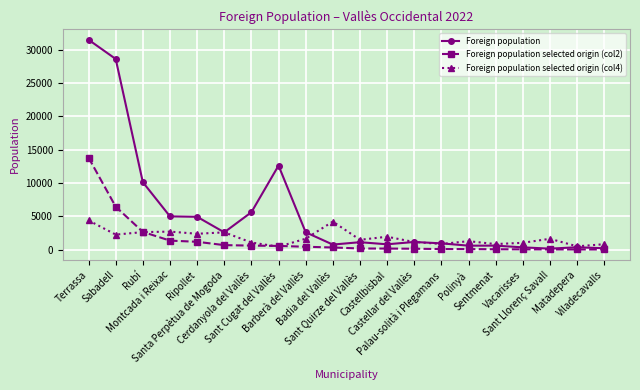

Which series has the largest total across all categories?

Foreign population